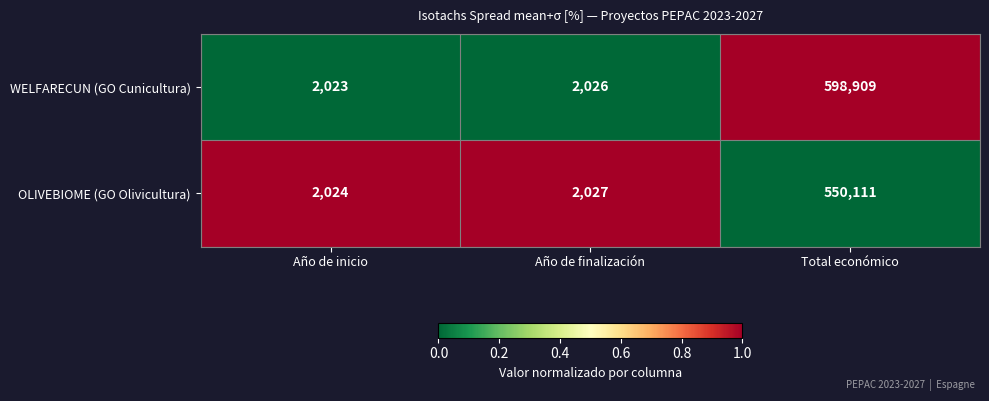

What is the difference between the highest and lowest values at Total económico?

48798